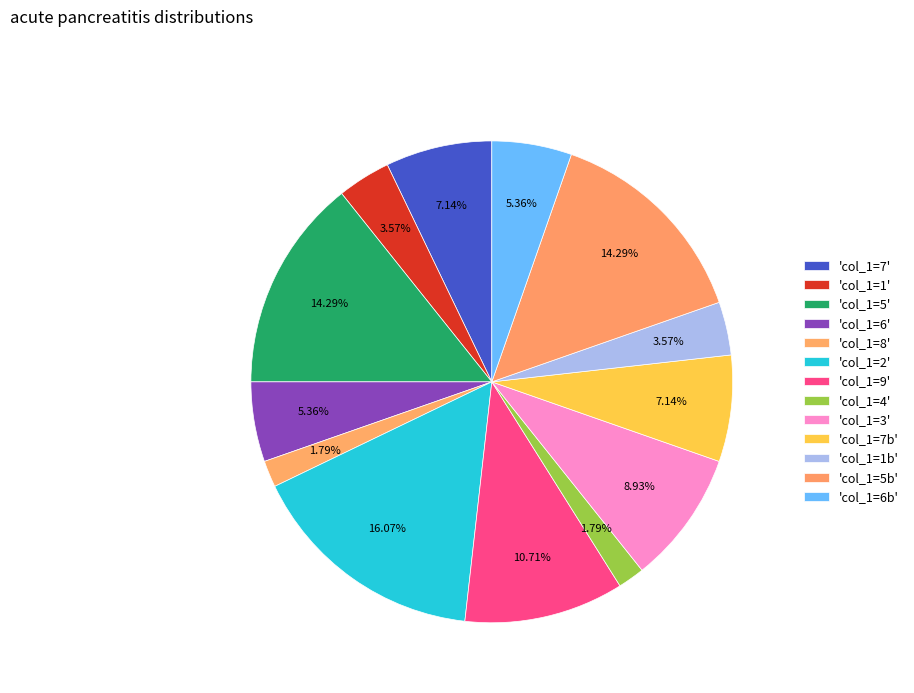

How many segments does this pie chart have?

13